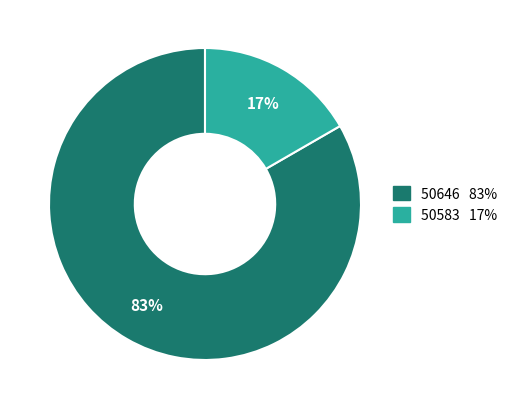

Rank the categories by value from highest to lowest.

50646, 50583